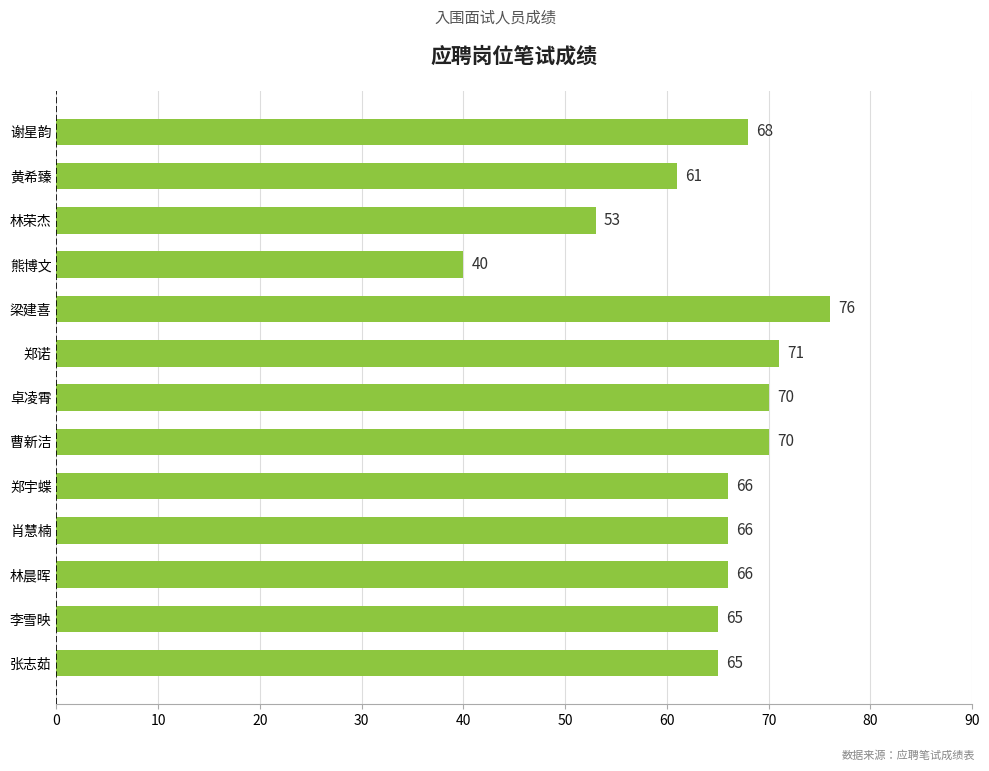

The value at 黄希臻 is 96. True or false?

False